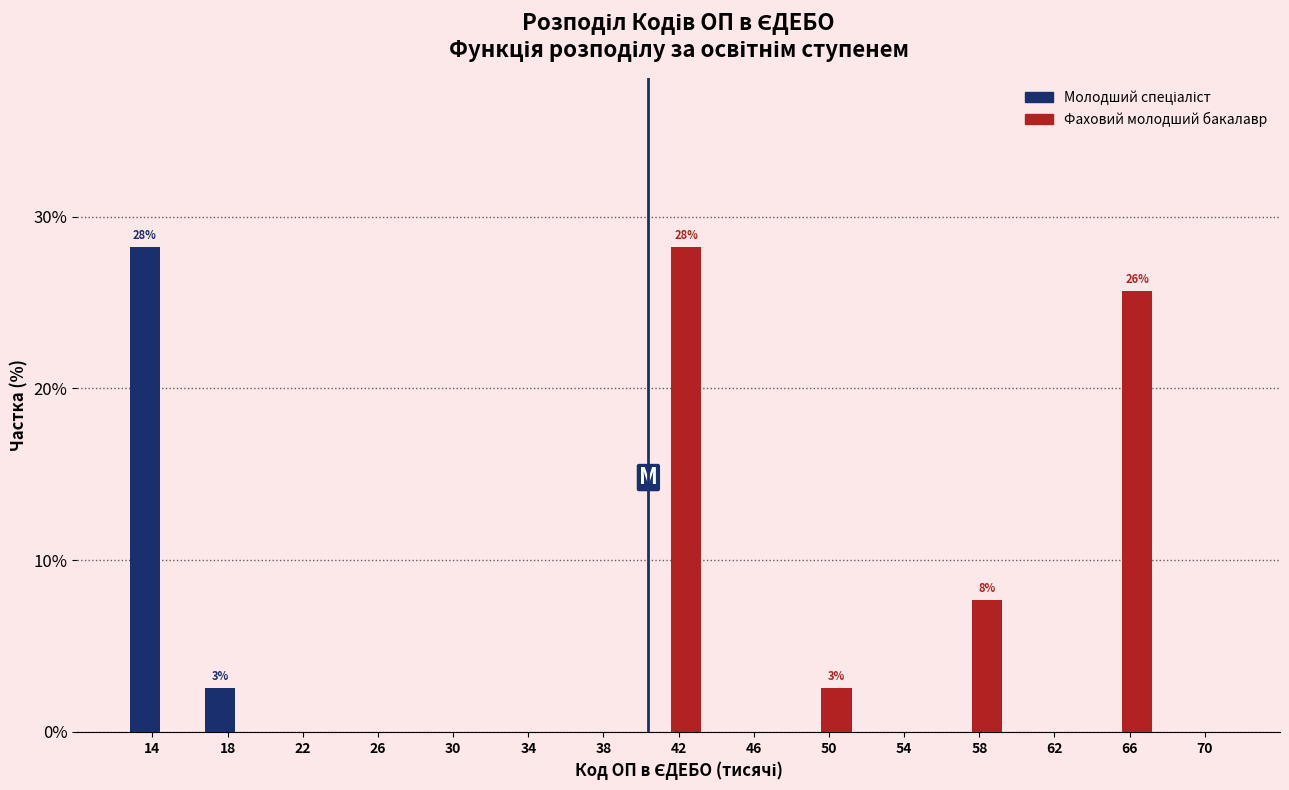

What is the maximum value for Фаховий молодший бакалавр?

28.2